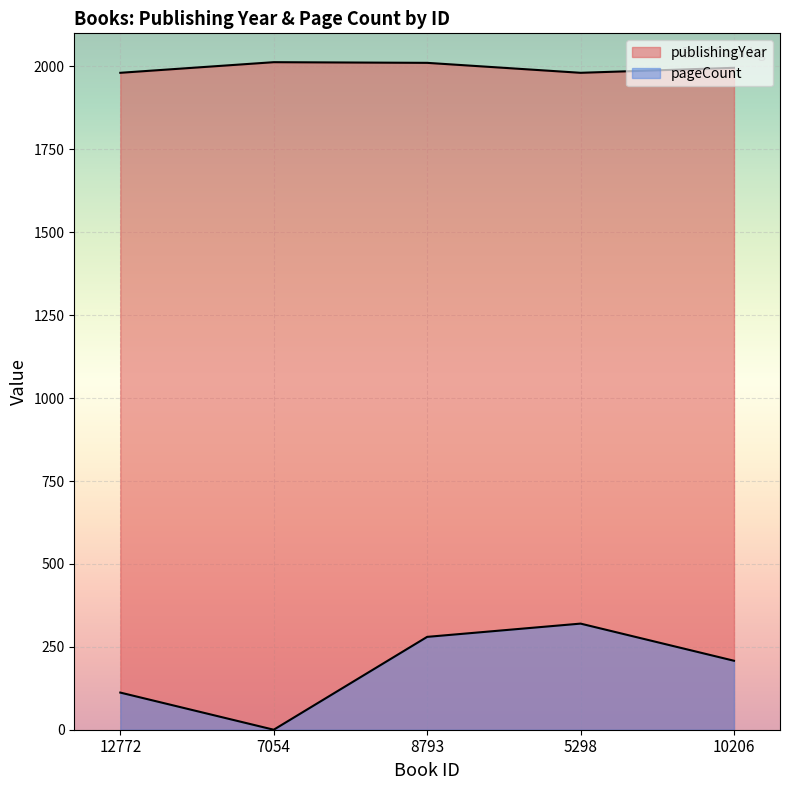

How many interior local valleys does the publishingYear series have?

1